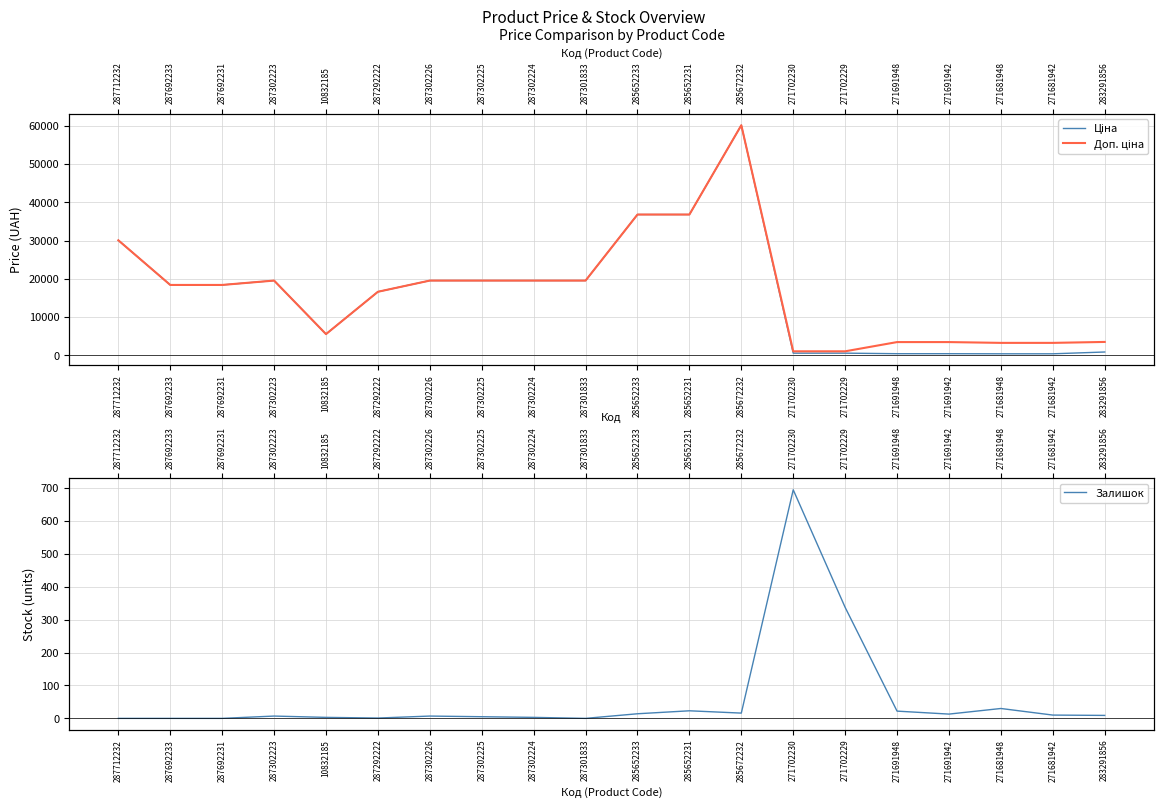

What is the approximate value of Залишок at 271691948?

22.0